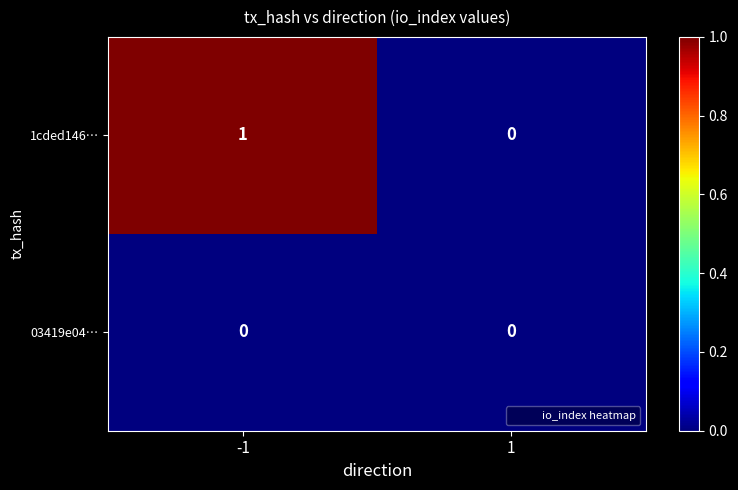

At which category is the sum across all series the highest?

-1